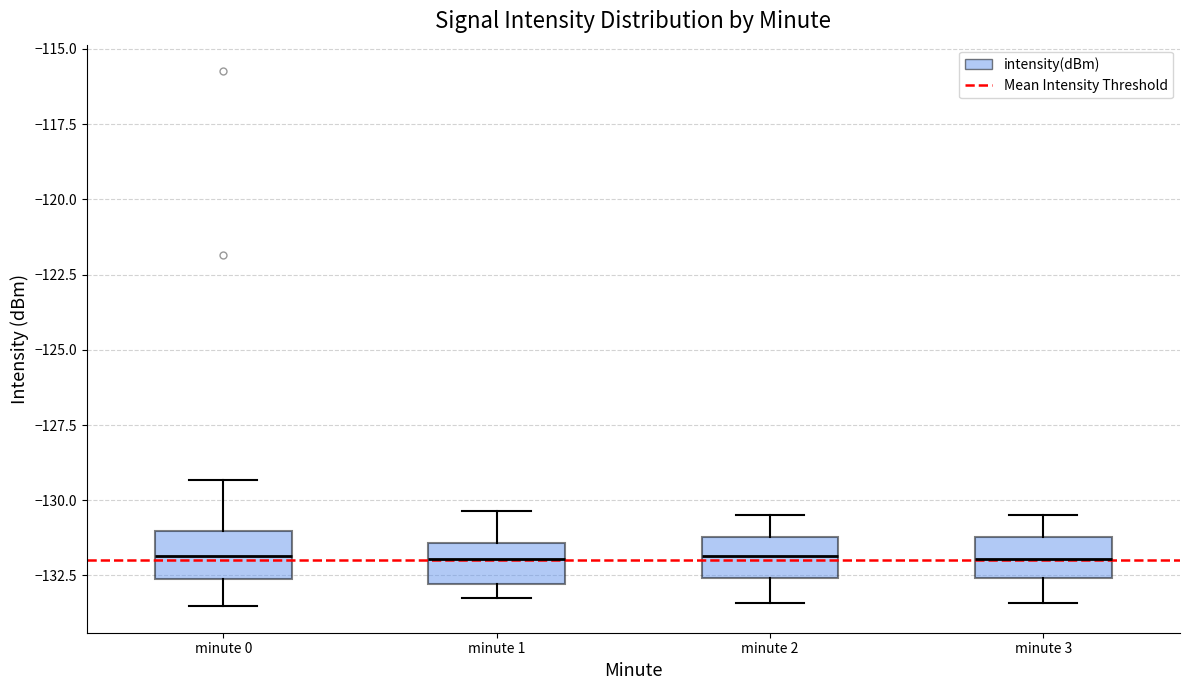

Reading left to right, transcribe this box plot: for each box, give where its median line is, the range the box spans, and where its two whiskers end, as read against the y-axis. The values are not printed on the chart, so give them approximately, as read against the axis.

minute 0: median -132.0, box -132.5 to -131.0, whiskers -133.5 to -129.5
minute 1: median -132.0, box -133.0 to -131.5, whiskers -133.5 to -130.5
minute 2: median -132.0, box -132.5 to -131.0, whiskers -133.5 to -130.5
minute 3: median -132.0, box -132.5 to -131.0, whiskers -133.5 to -130.5